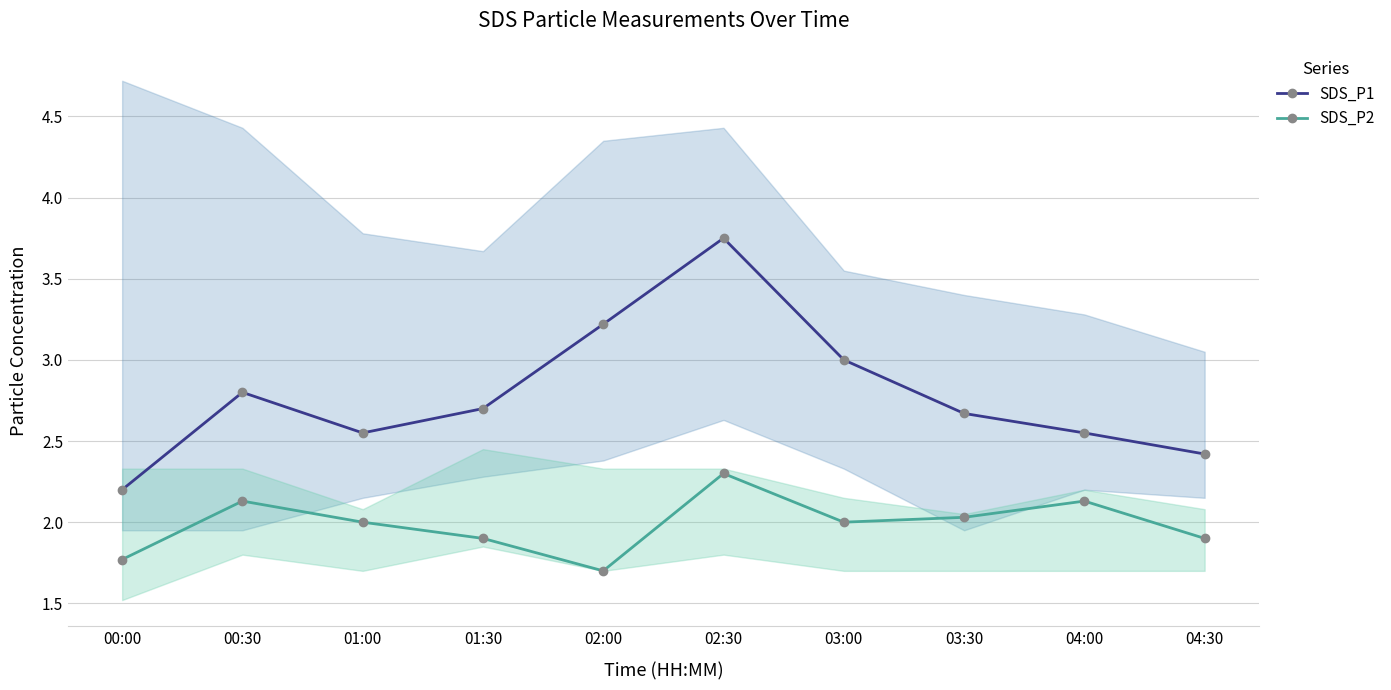

In SDS_P2, how many points are higher than both neighbors (excluding endpoints)?

3